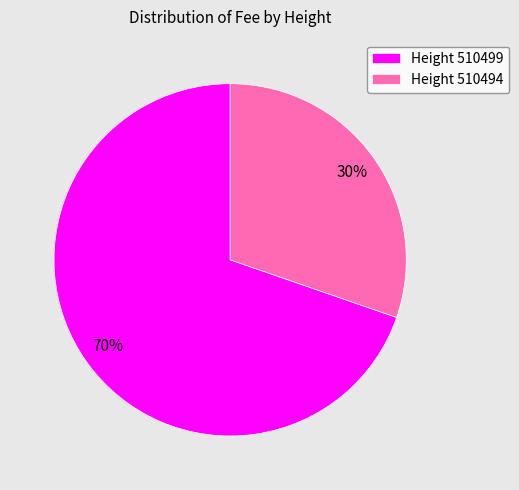

Is the sum of Height 510499 and Height 510494 greater than half?

Yes